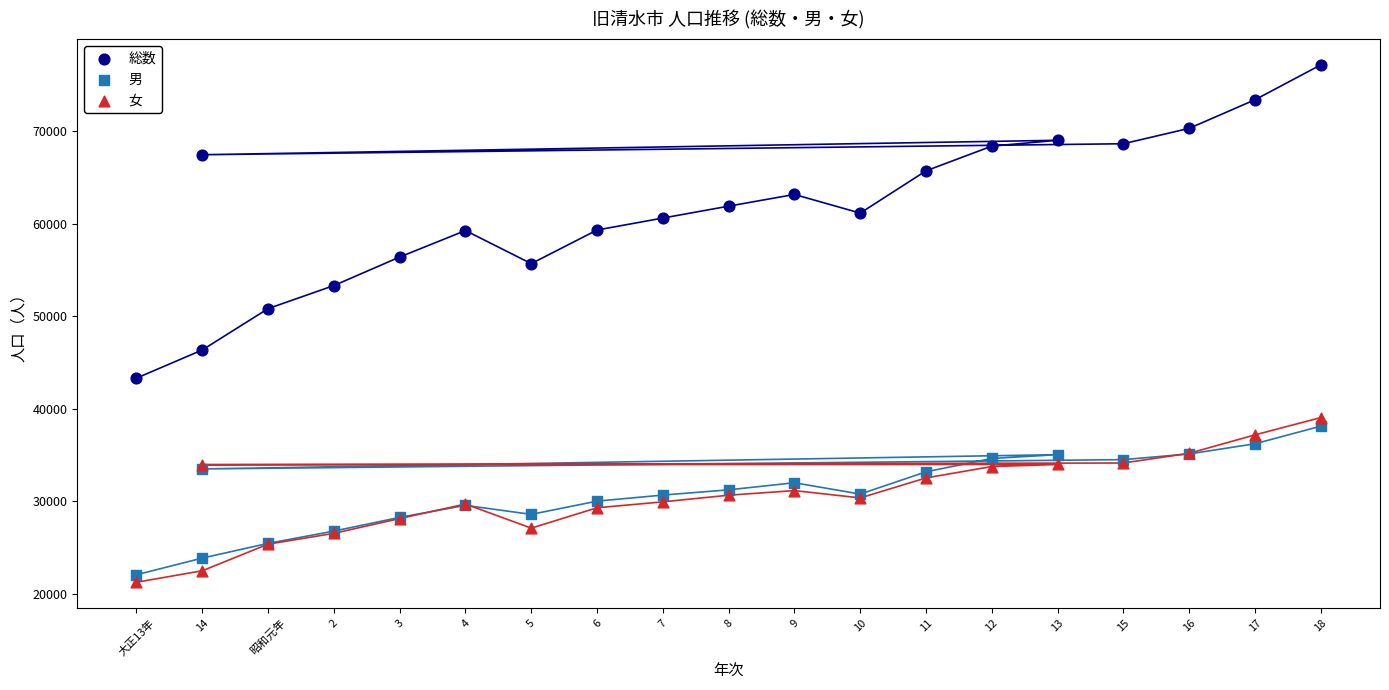

Which series reaches the maximum Y coordinate?

総数